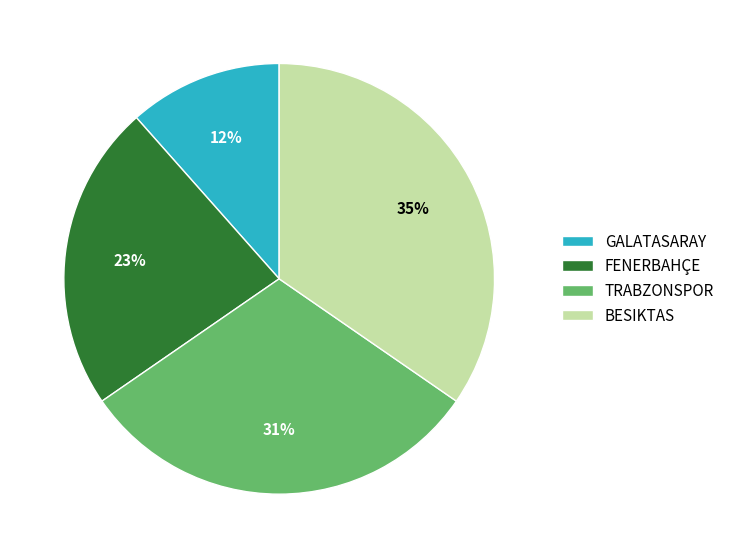

What percentage is the BESIKTAS slice, to the nearest percent?

35%